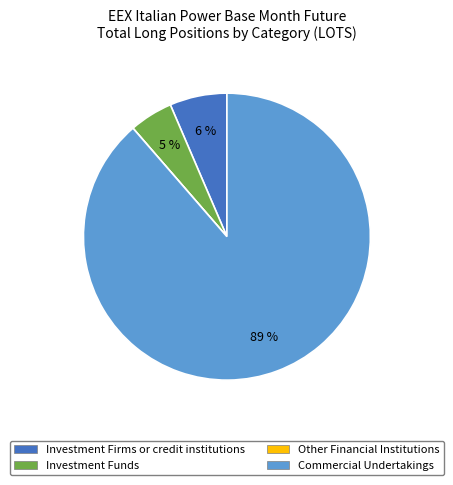

To the nearest percent, what portion does Investment Funds represent?

5%